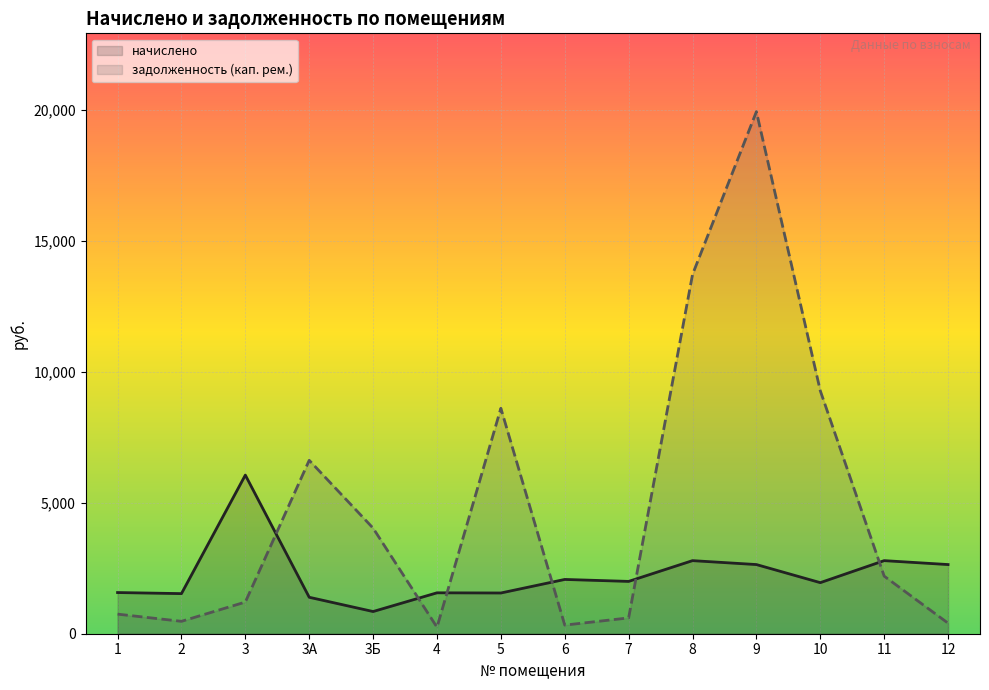

What is the difference between the second highest and minimum values in the задолженность (кап. рем.) series?

13463.2